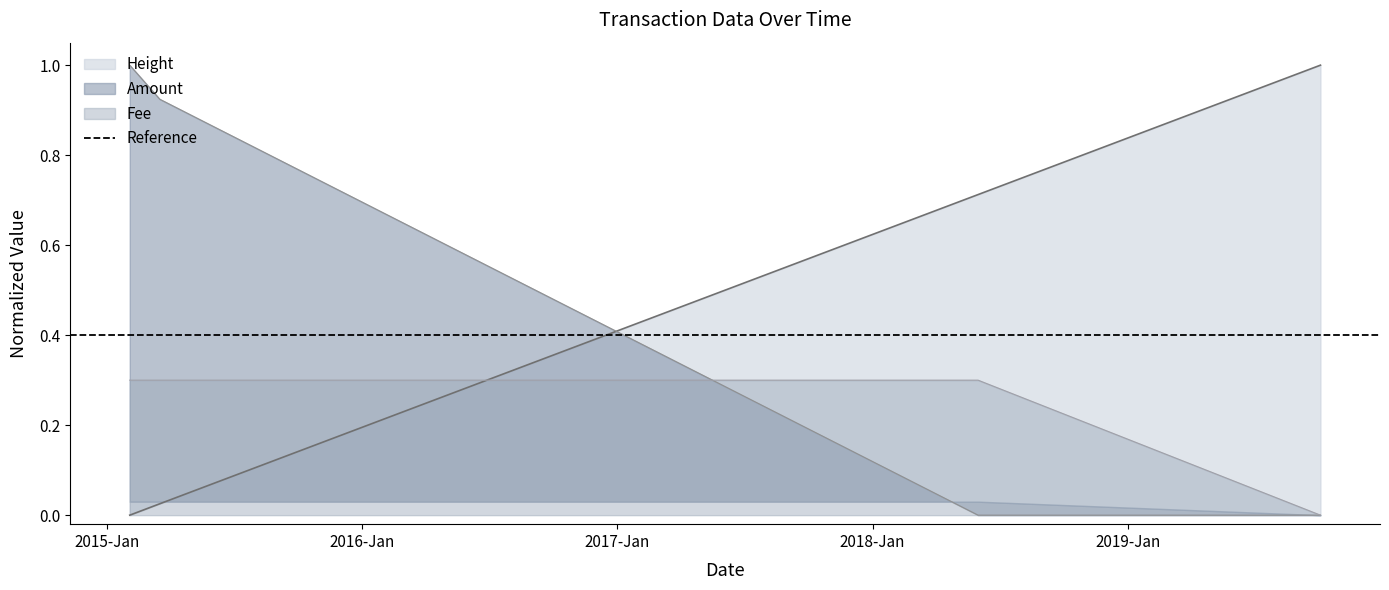

The Fee series shows 0.4 at 2018-06-01. True or false?

False